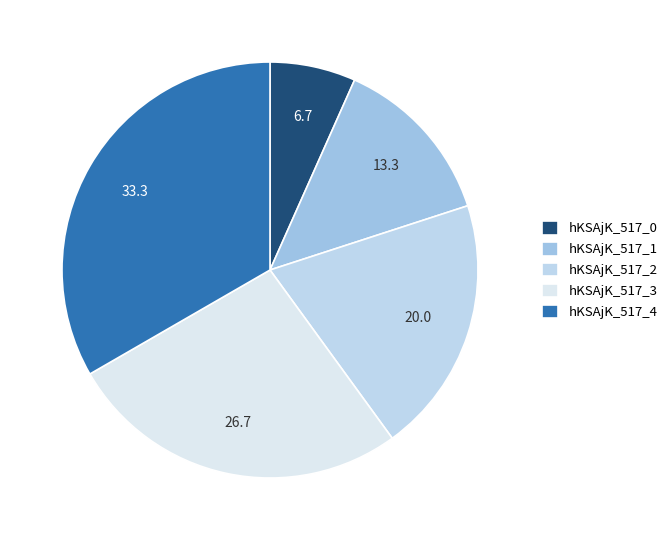

Is there a majority slice in this chart?

No